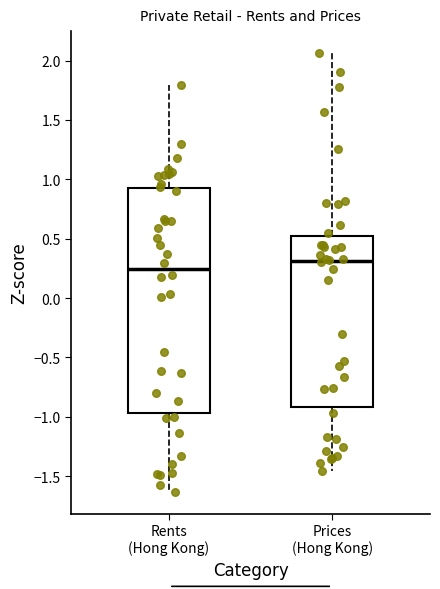

Reading left to right, transcribe this box plot: for each box, give where its median line is, the range the box spans, and where its two whiskers end, as read against the y-axis. The values are not printed on the chart, so give them approximately, as read against the axis.

Rents (Hong Kong): median 0.25, box -0.95 to 0.95, whiskers -1.65 to 1.80
Prices (Hong Kong): median 0.30, box -0.90 to 0.50, whiskers -1.45 to 2.05